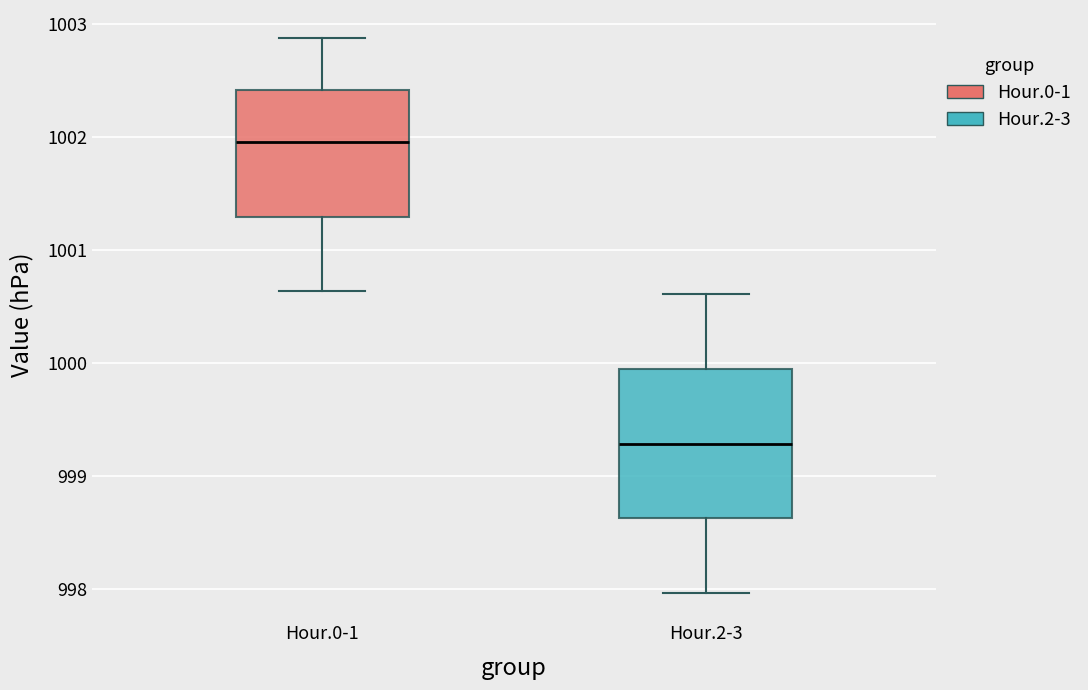

Where is the upper edge of the box for Hour.0-1 on the y-axis? The values are not printed on the chart, so give them approximately, as read against the axis.

1002.4